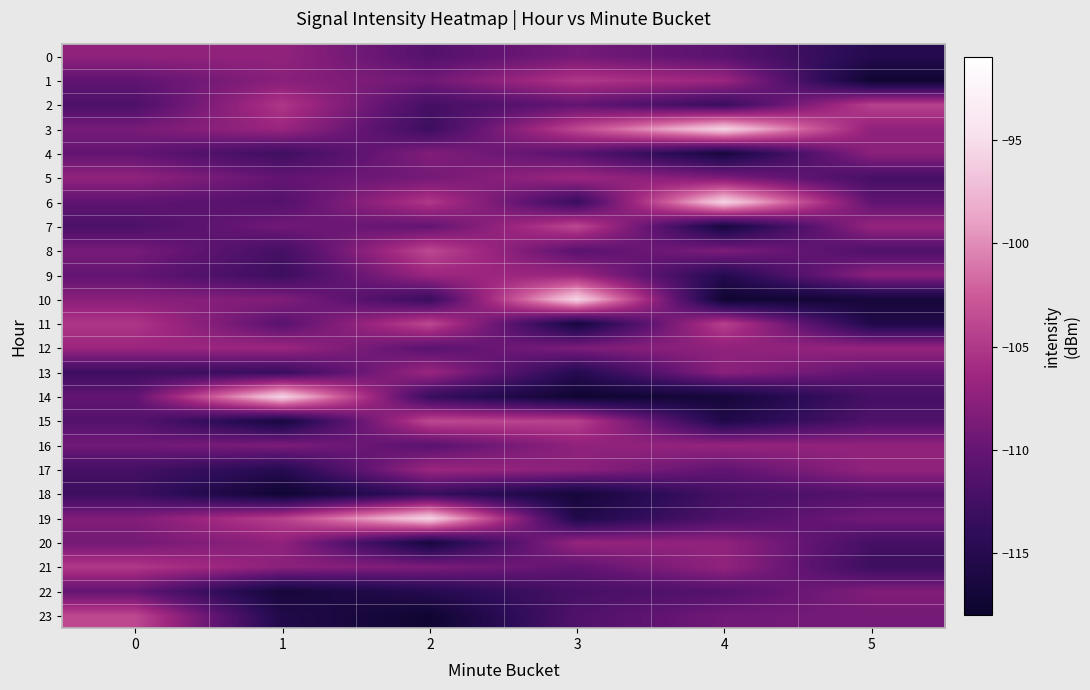

At which category does the chart reach its minimum across all series?

5